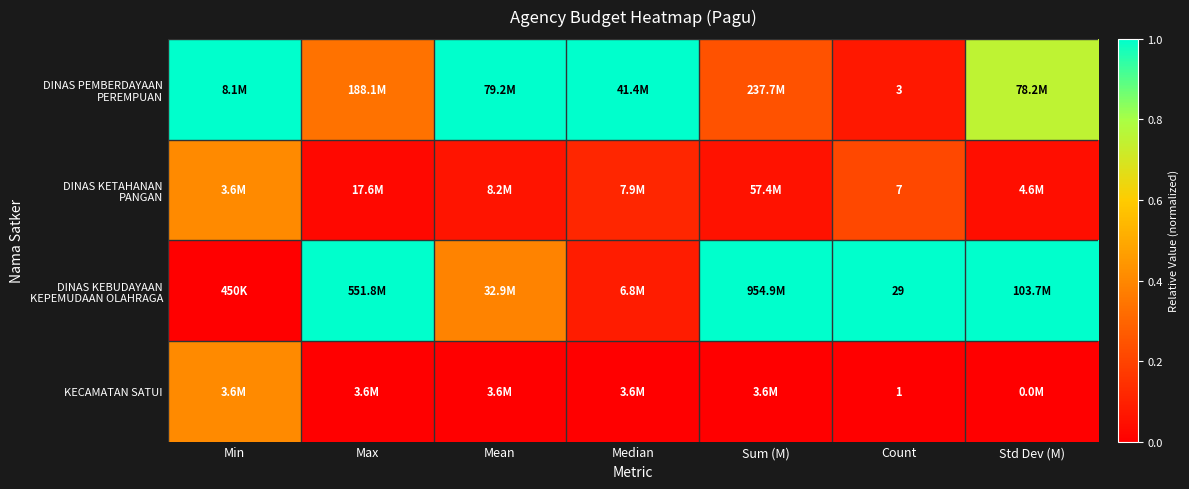

Where is DINAS KEBUDAYAAN KEPEMUDAAN OLAHRAGA nearest to the value 0?

Min